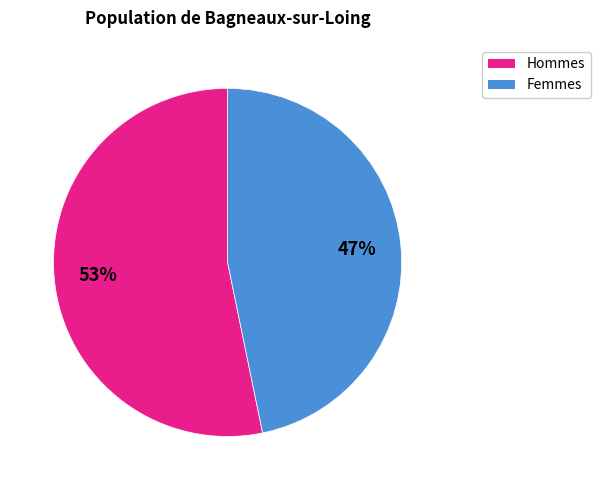

To the nearest percent, what is the average slice percentage?

50%